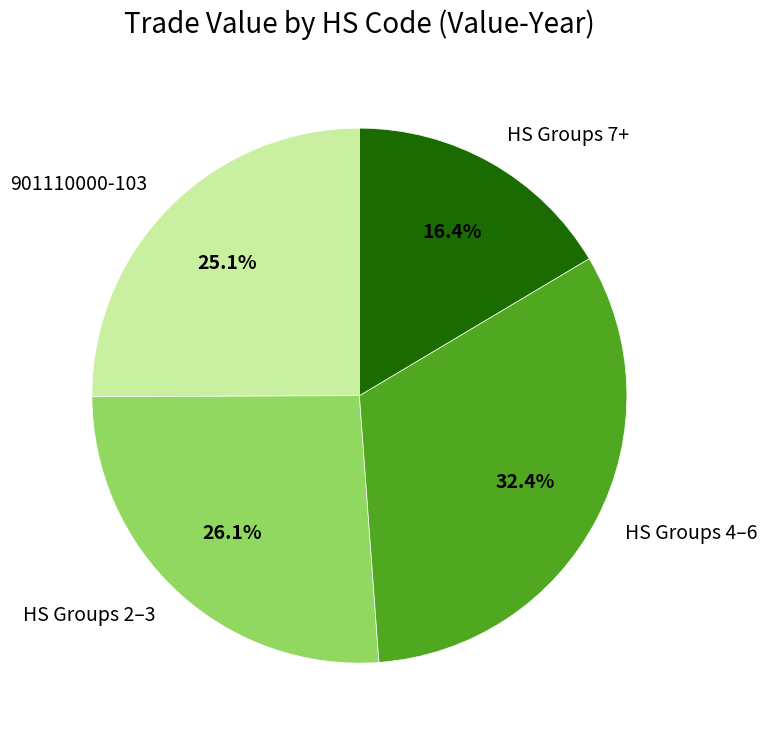

What is the ratio of the value at HS Groups 2–3 to the value at 901110000-103?

1.0